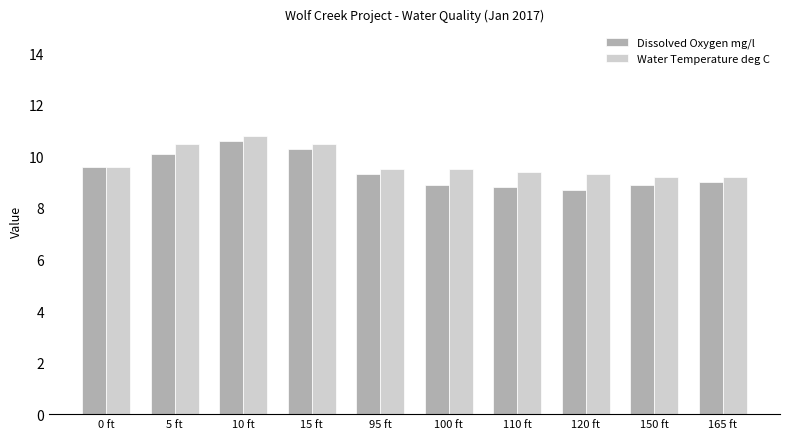

At 150 ft, list the series in order from largest to smallest.

Water Temperature deg C, Dissolved Oxygen mg/l